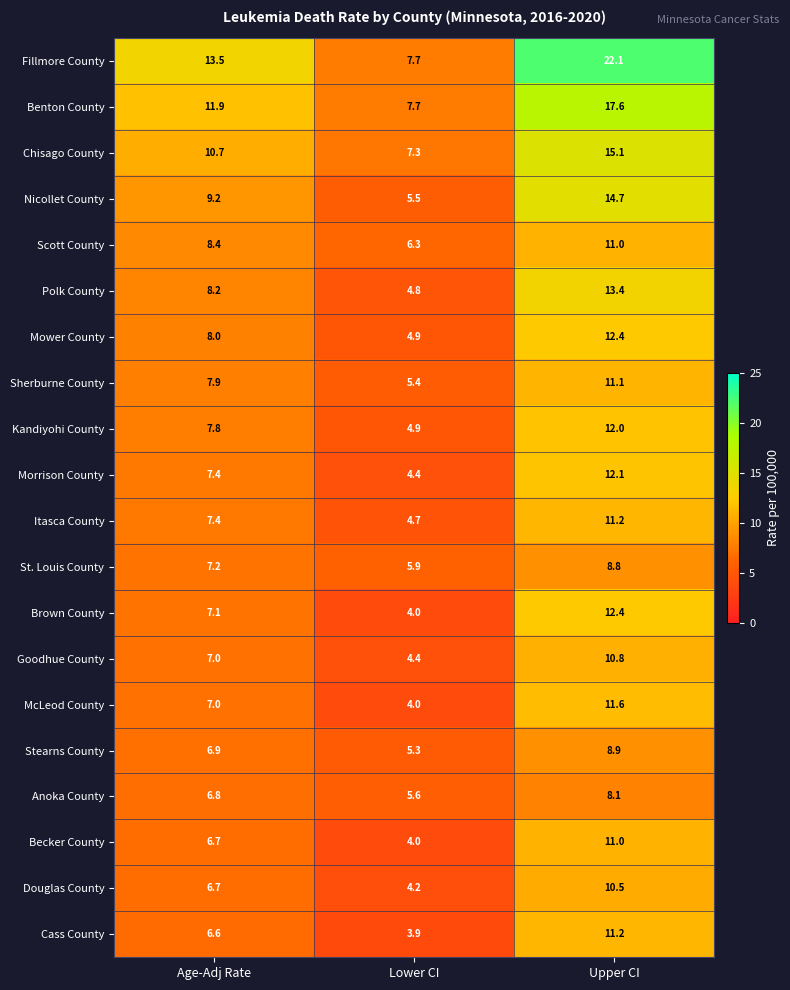

At which category does the chart reach its minimum across all series?

Lower CI